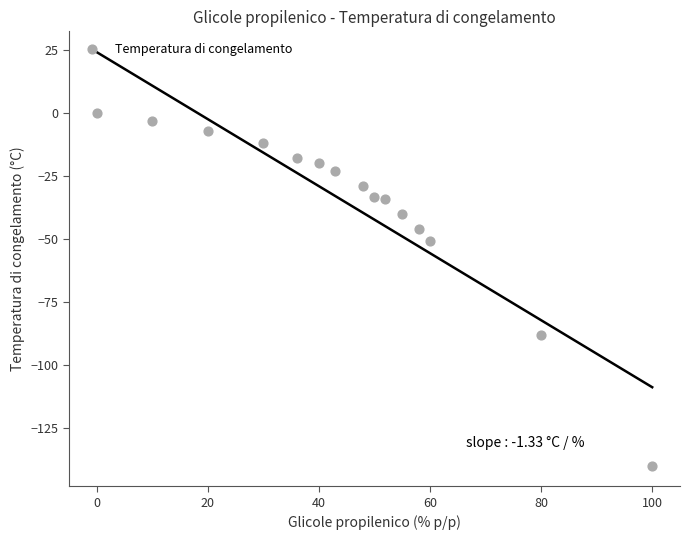

What is the range of Y values (max minus min)?

140.1